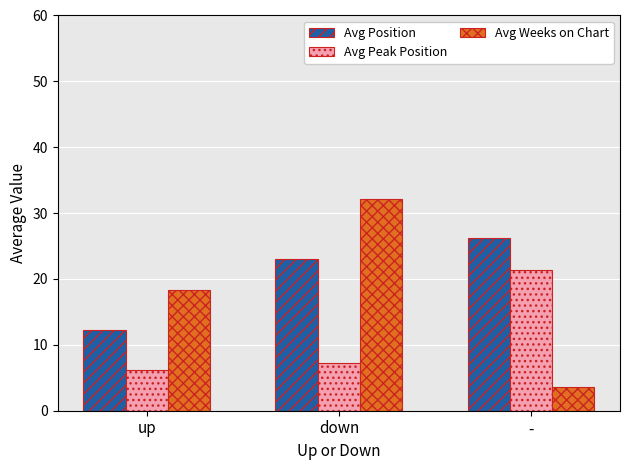

What position from the left is down?

2